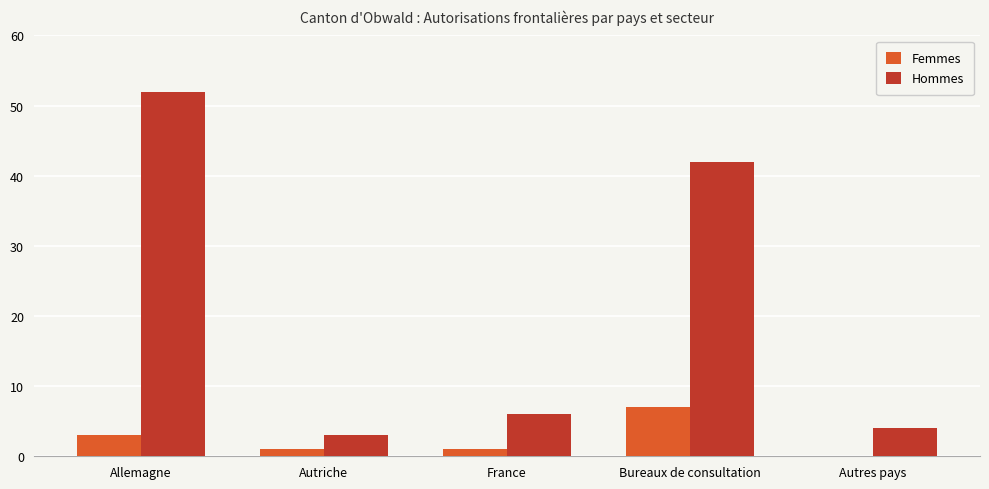

At which category is the sum across all series the highest?

Allemagne